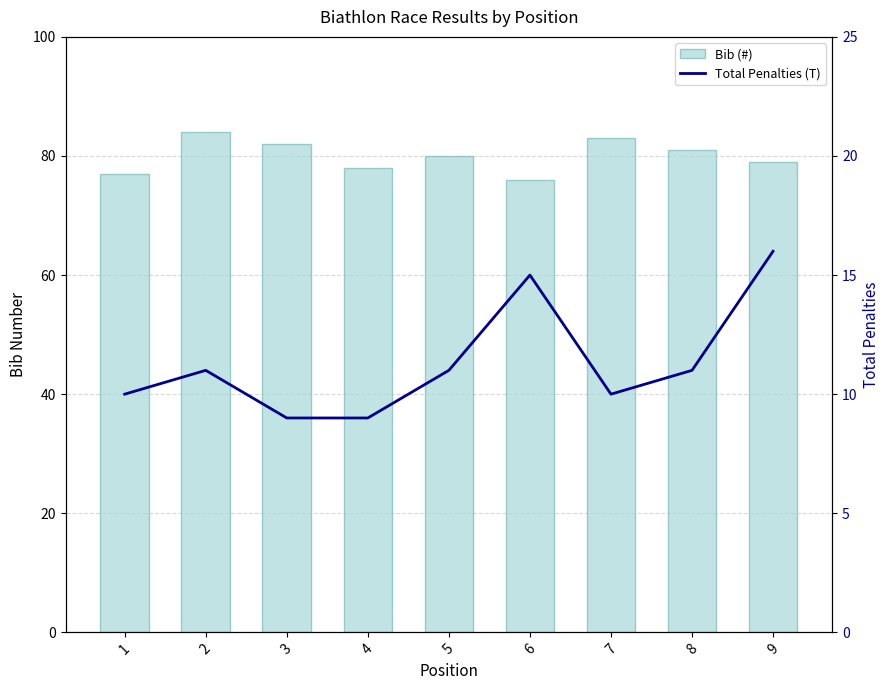

How many distinct data groups are displayed?

2